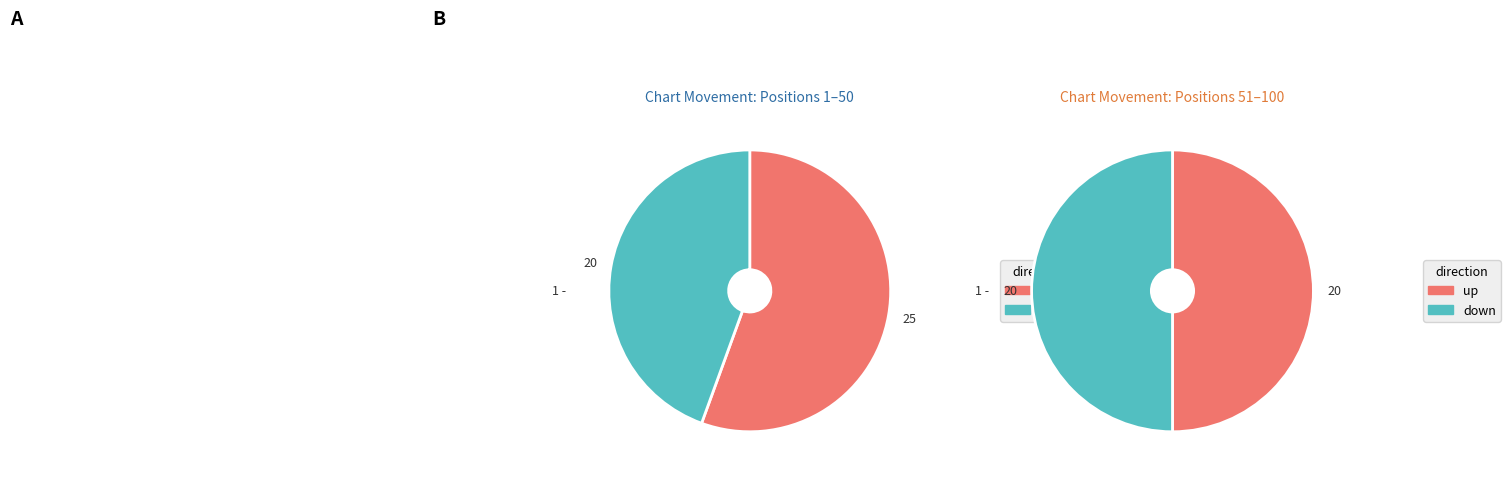

What is the change in value from up to down?

-5